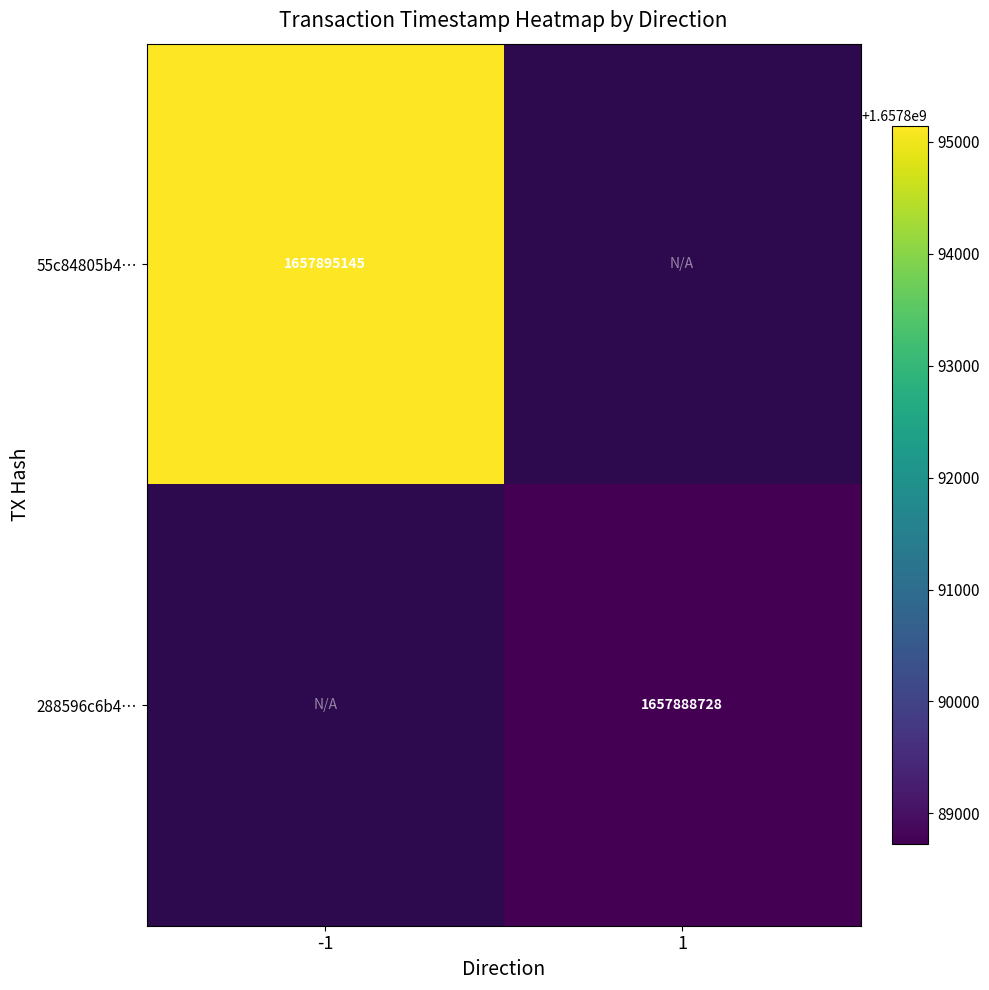

Is it true that 288596c6b4… equals 623593069 at 1?

False